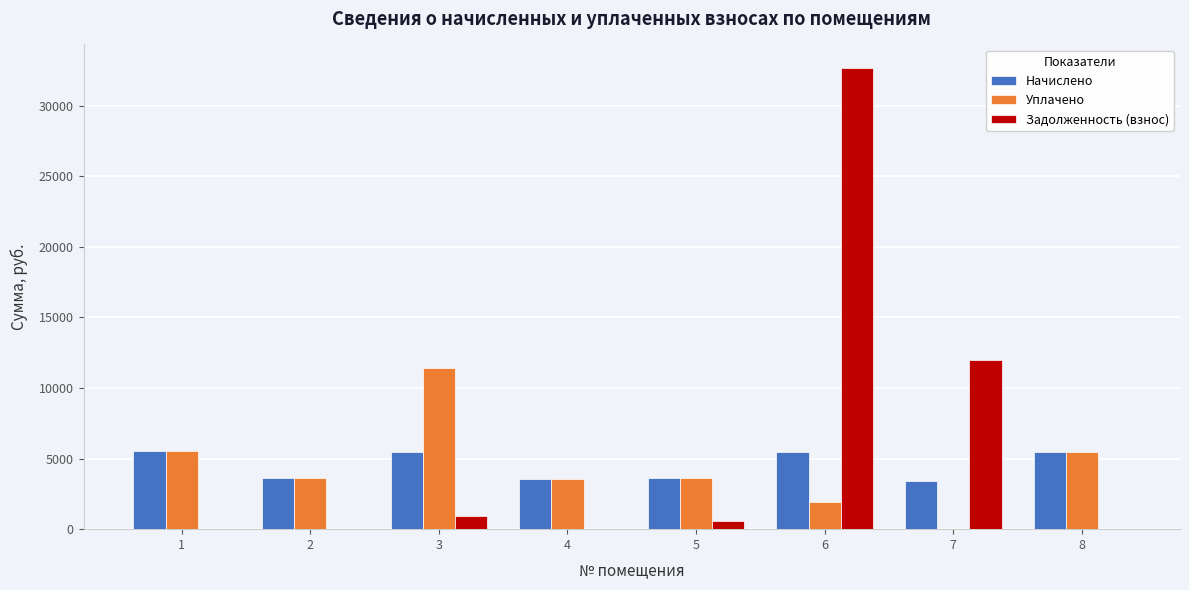

What is the sum of all Начислено values?

36249.9